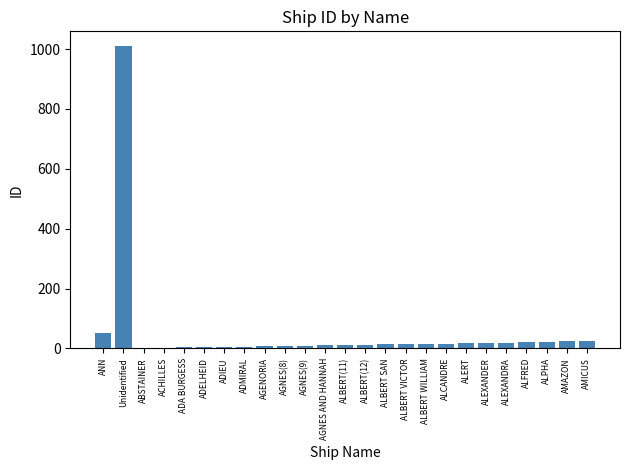

What is the sum of all values?

1339